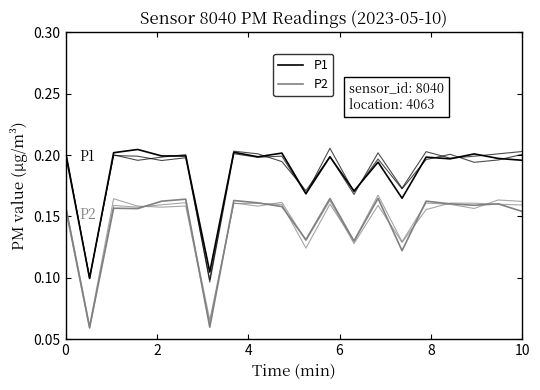

True or false: P1 and P2 cross at least once.

False